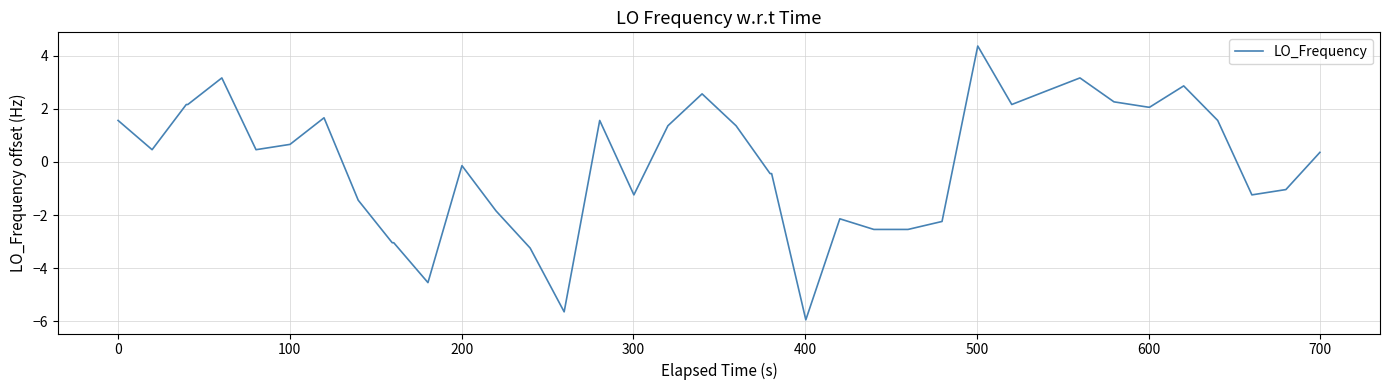

How many categories are shown in the chart?

40